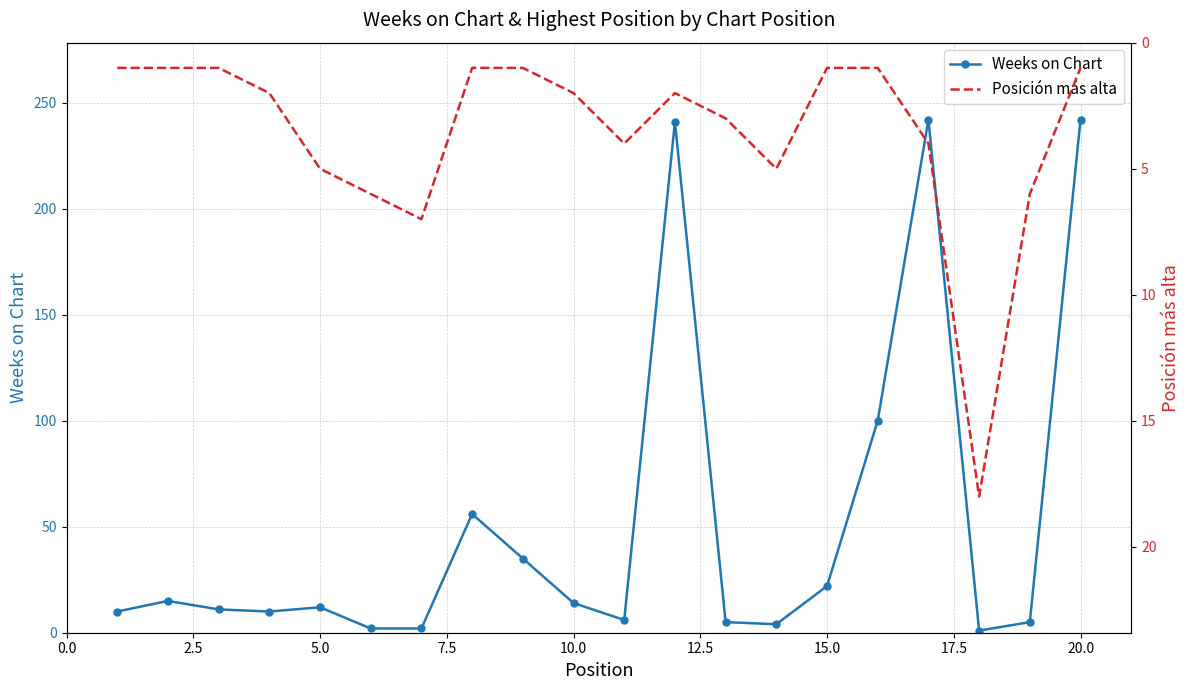

Is this an area chart (filled region under the line)?

No